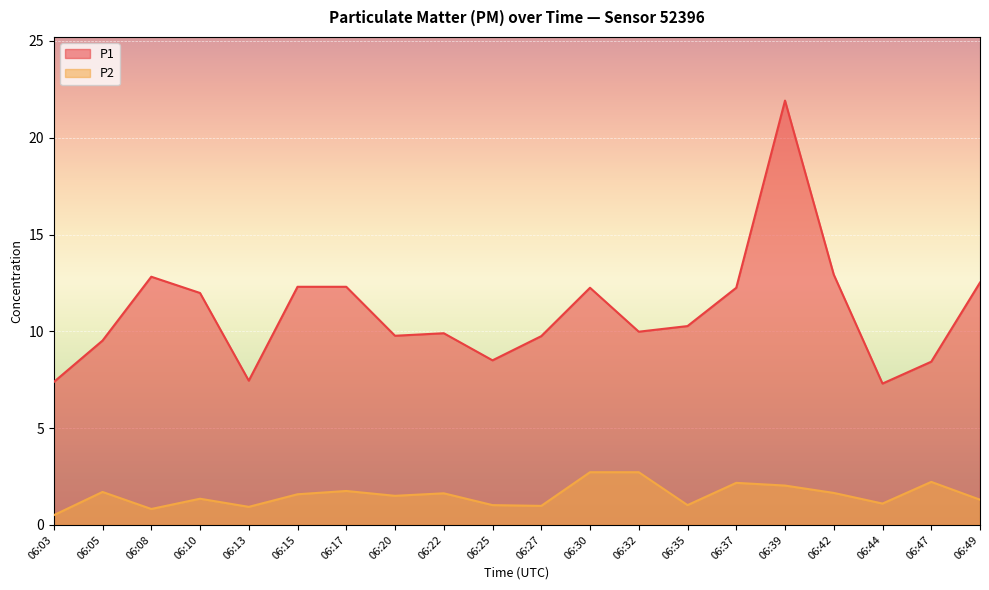

At which category is the sum across all series the highest?

06:39